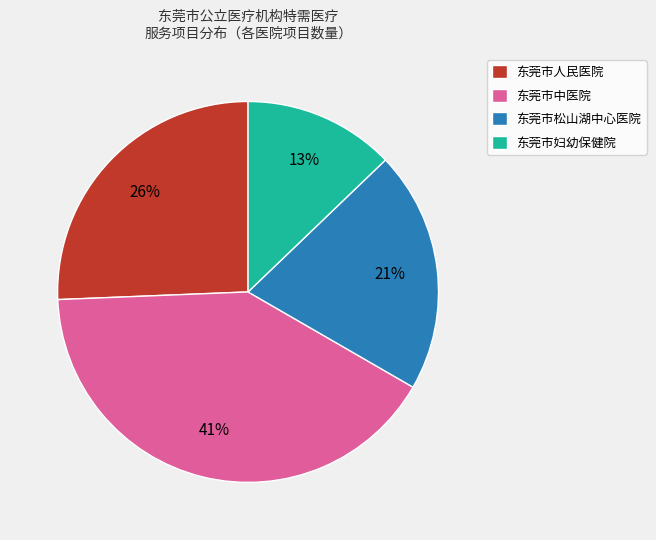

Which slice is the smallest?

东莞市妇幼保健院